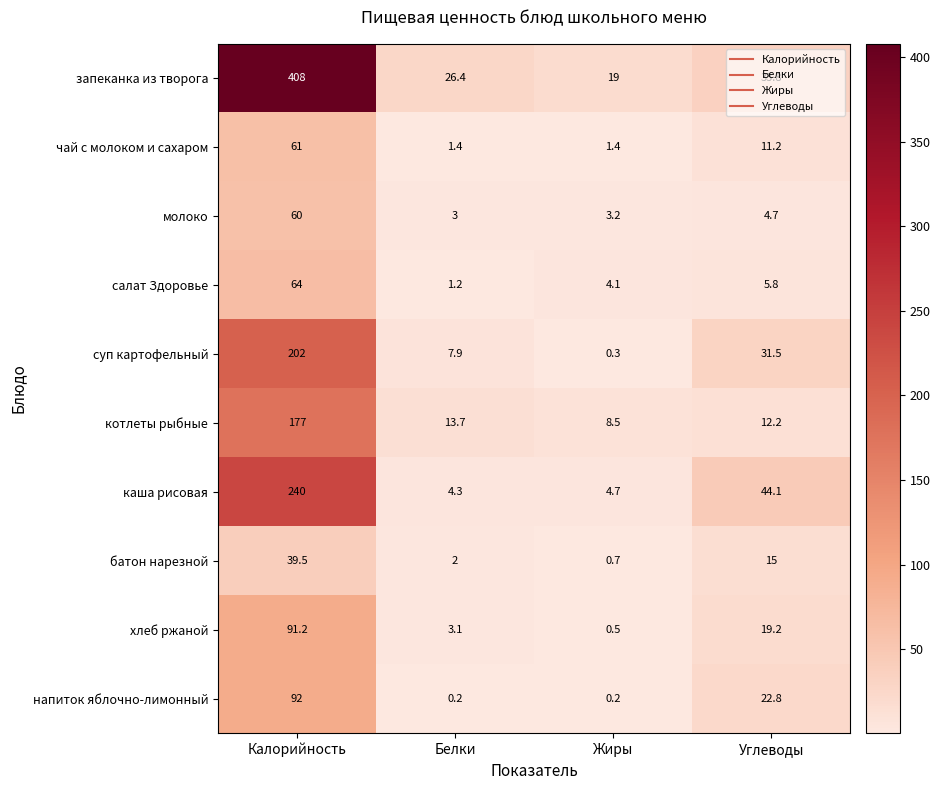

What is the average value of the хлеб ржаной series?

28.5